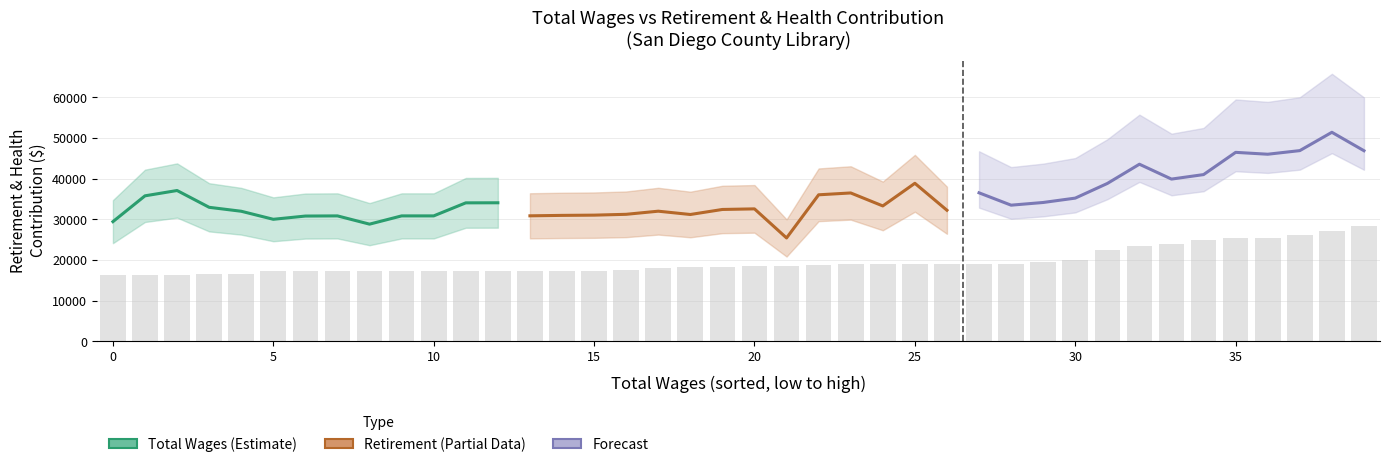

Is the value of Total Retirement & Health Contribution at 6 greater than the value of Total Wages at 30?

No